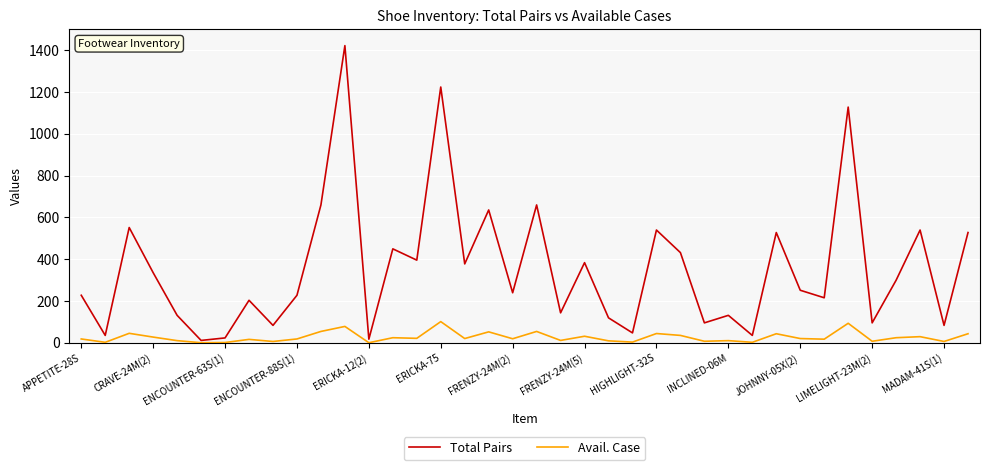

Which series has the largest total across all categories?

Total Pairs